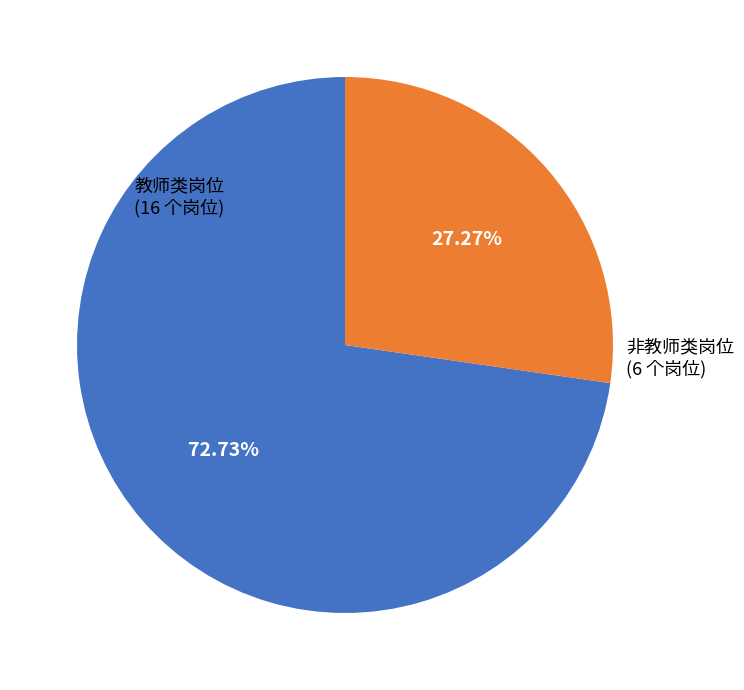

Is there a majority slice in this chart?

Yes